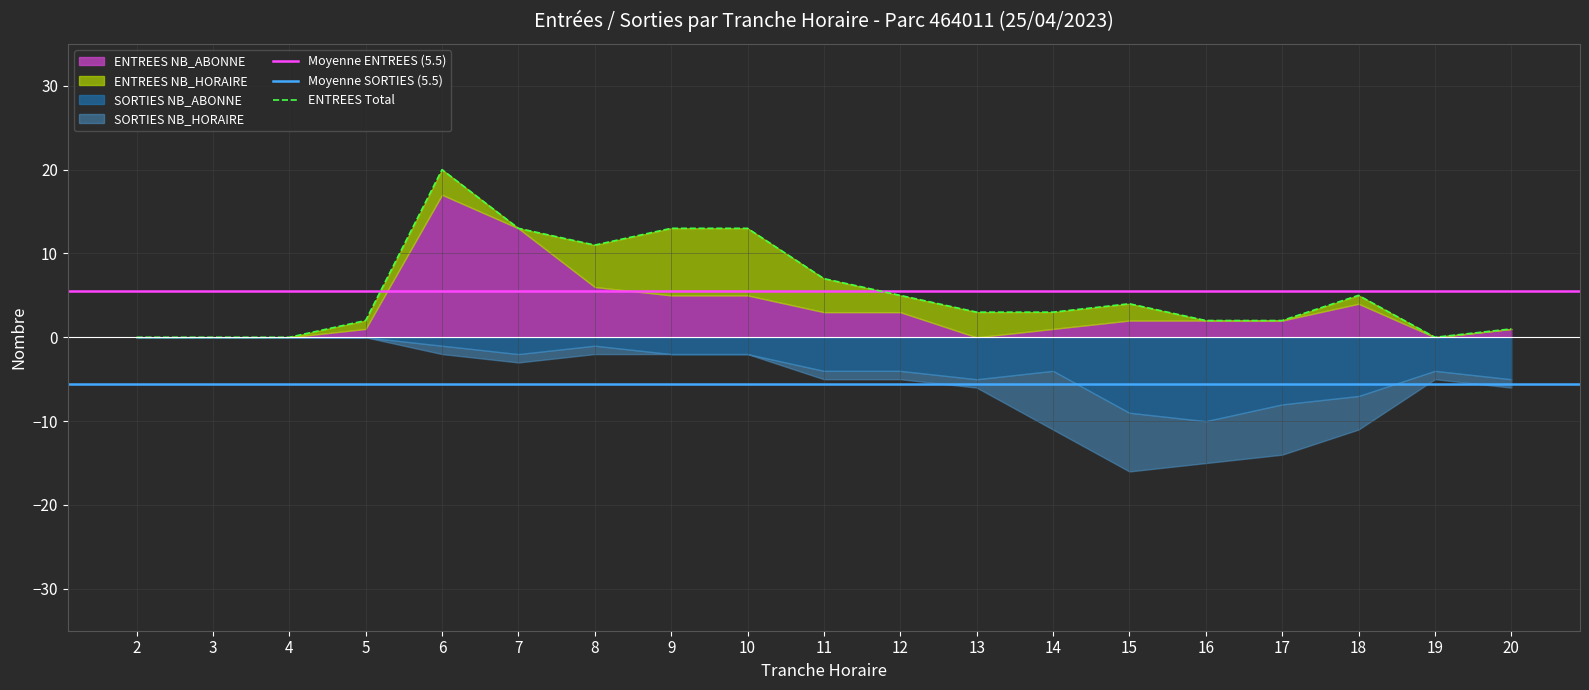

What is the total value across all series at 19?

5